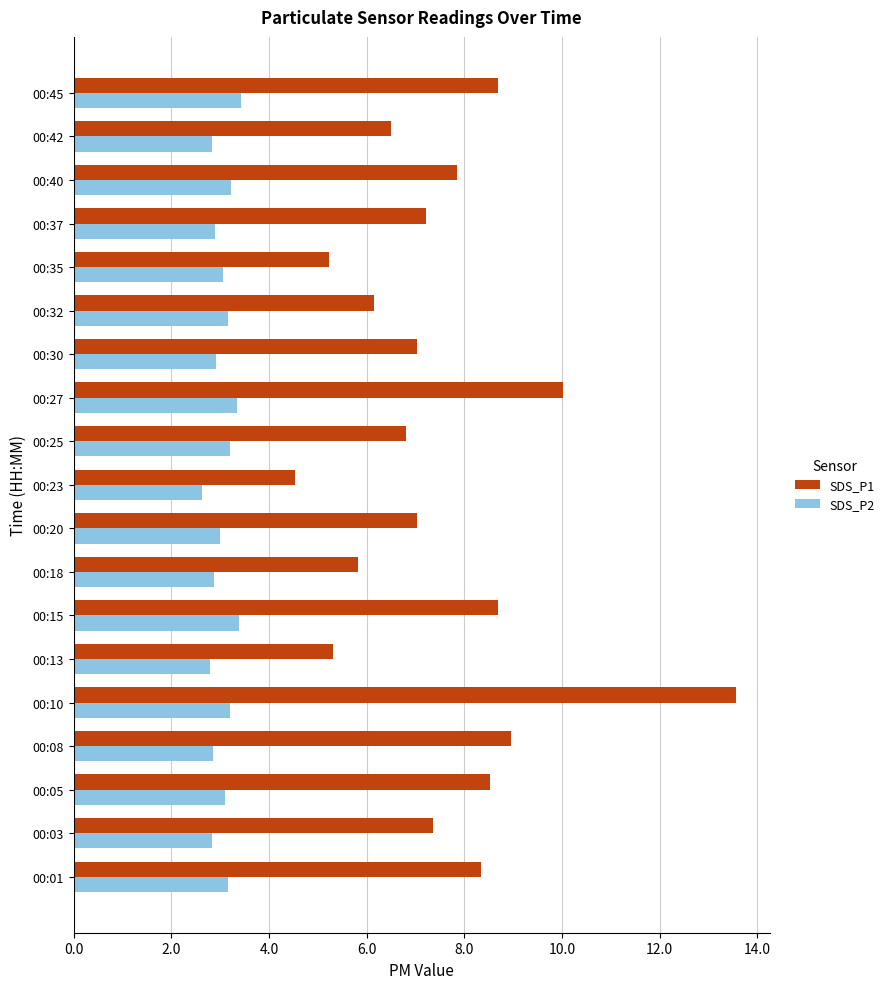

What is the average value of the SDS_P1 series?

7.6